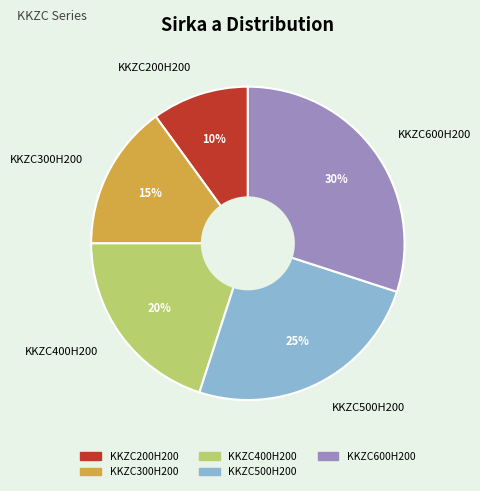

Is it true that KKZC200H200 is 1% of the pie?

False